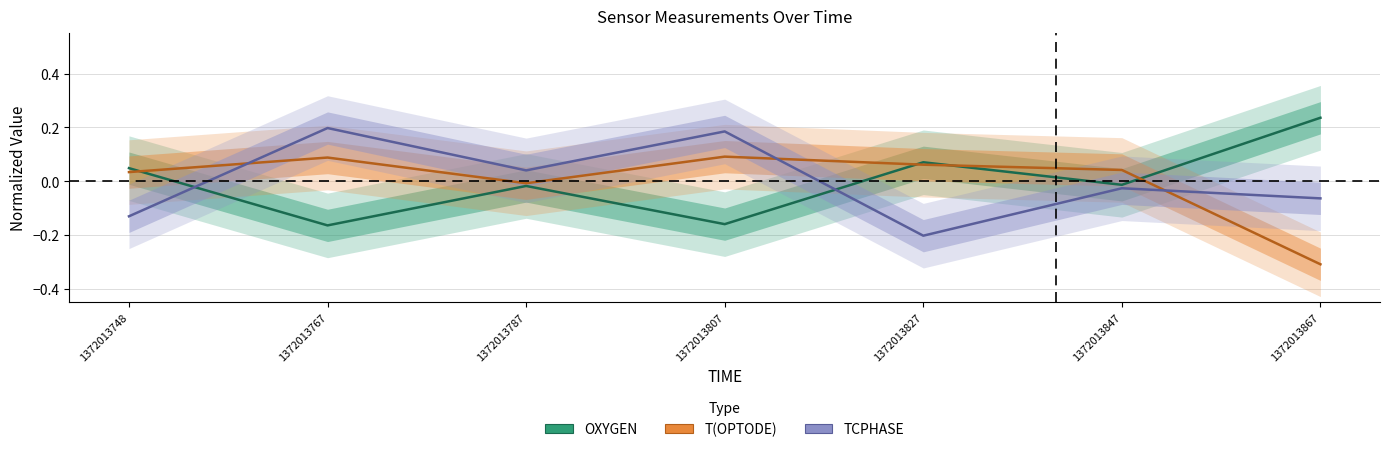

At which category does TCPHASE reach its first local valley?

1372013787